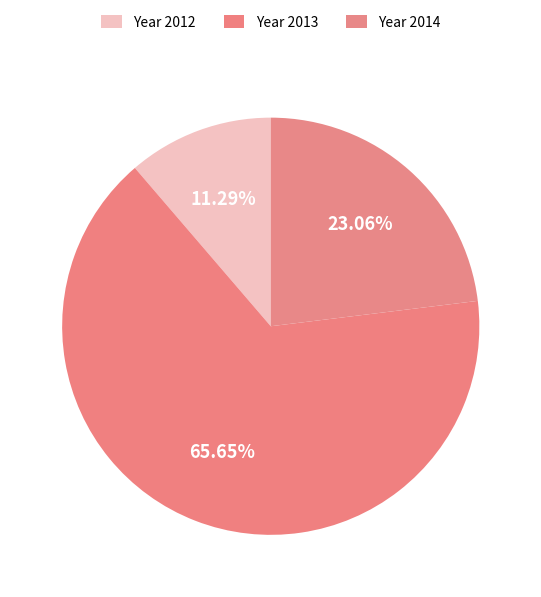

Count the number of slices in the pie.

3